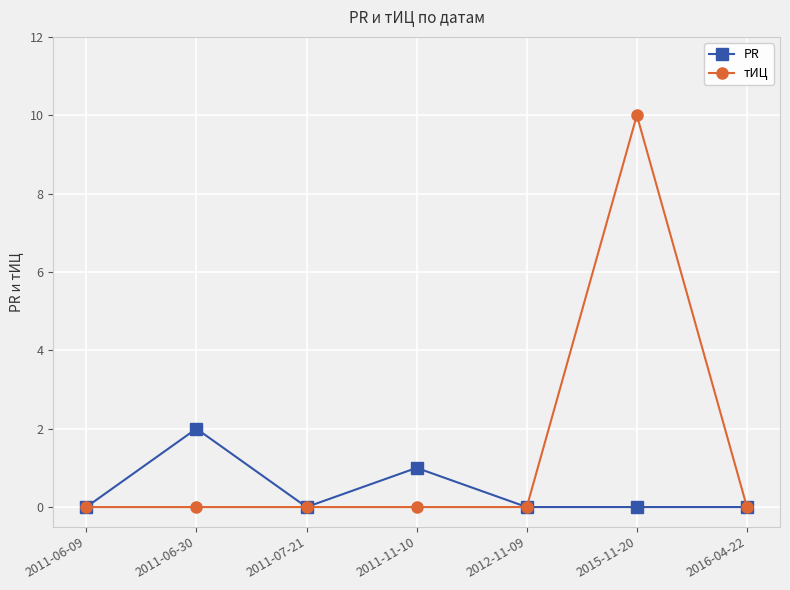

What is the difference between the maximum and minimum values in the тИЦ series?

10